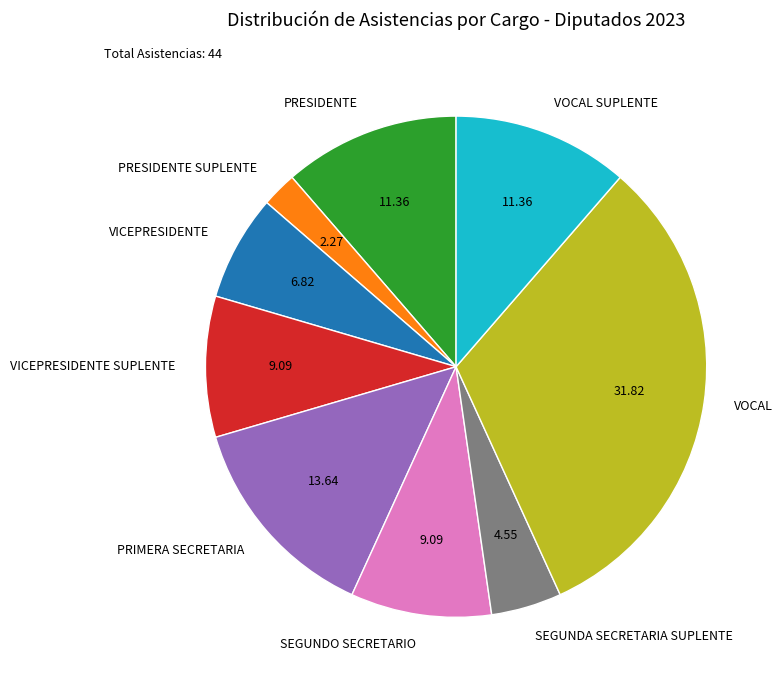

Between VOCAL and VOCAL SUPLENTE, which is larger?

VOCAL